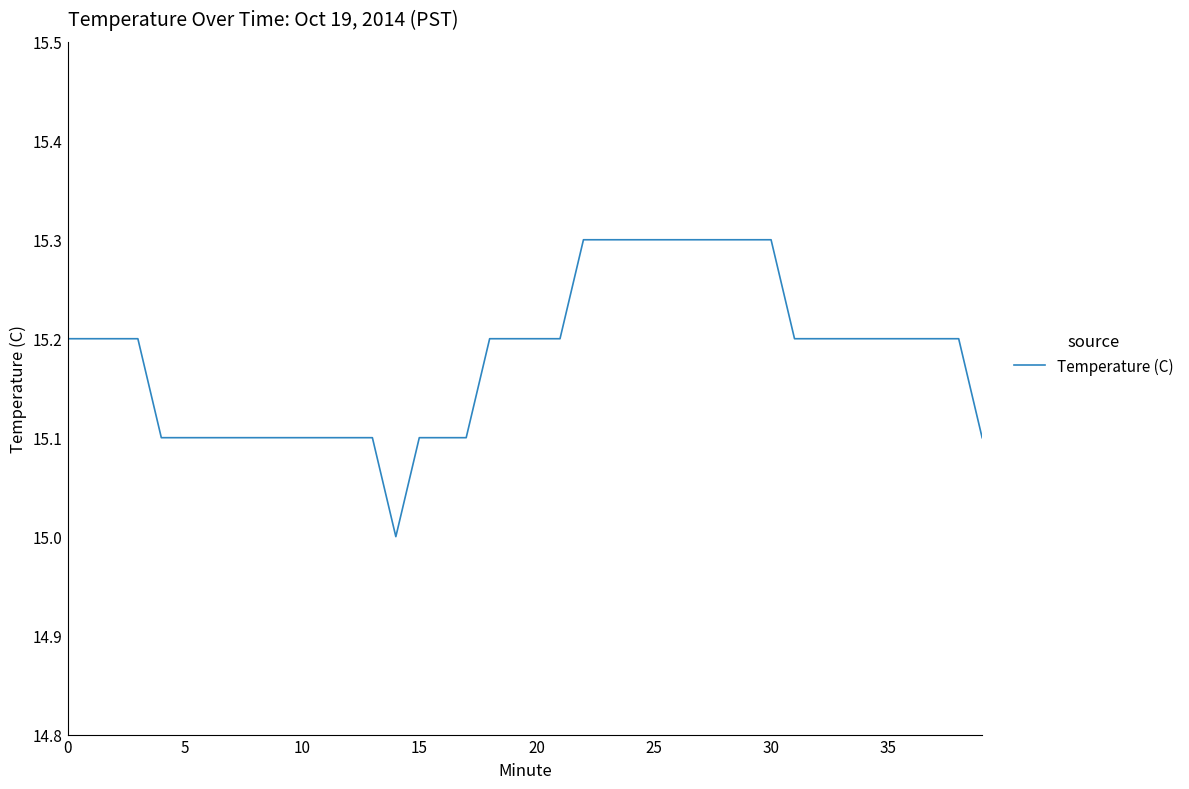

Count the number of categories in the chart.

40